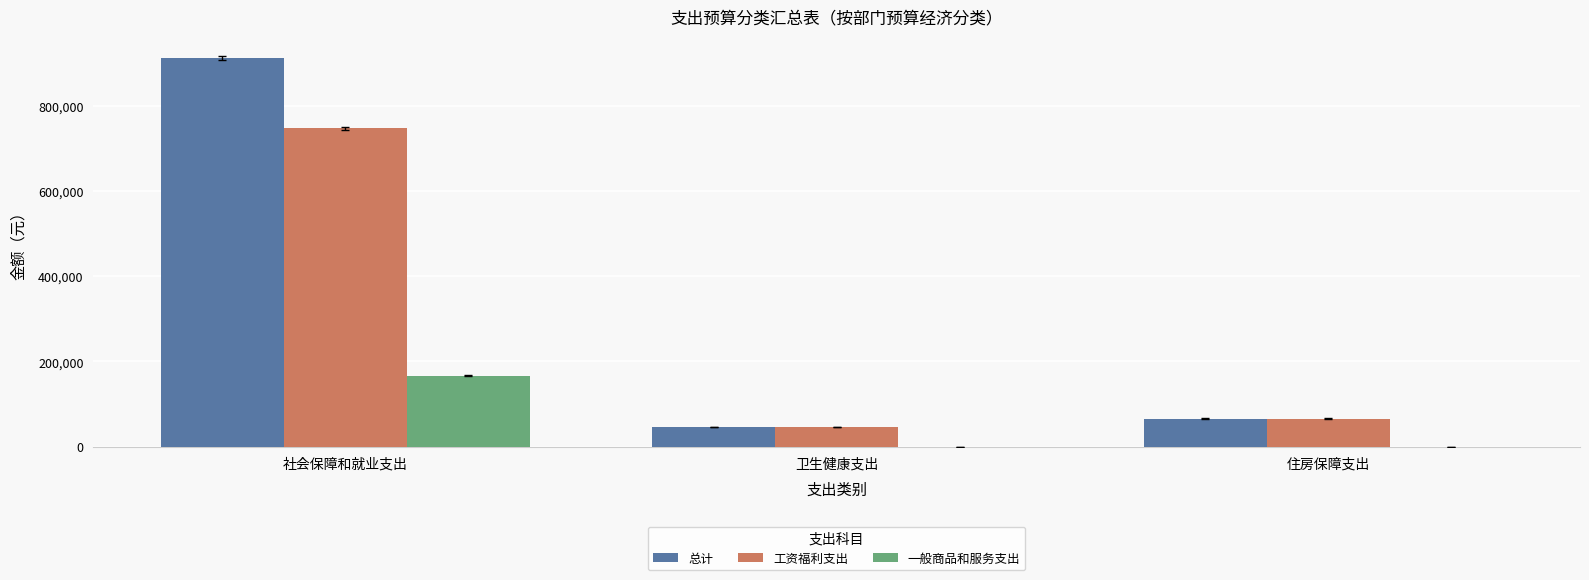

What is the sum of all 一般商品和服务支出 values?

166318.0